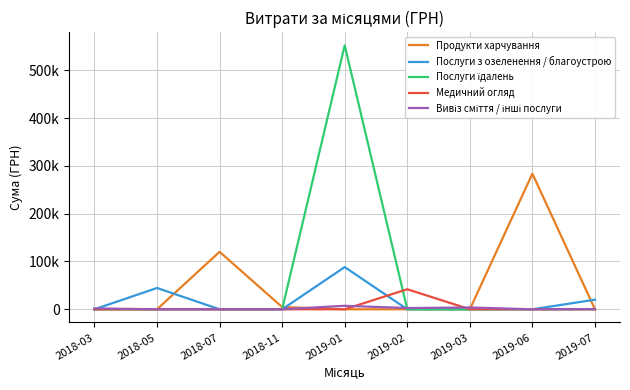

The Продукти харчування series shows 0.0 at 2019-07. True or false?

True